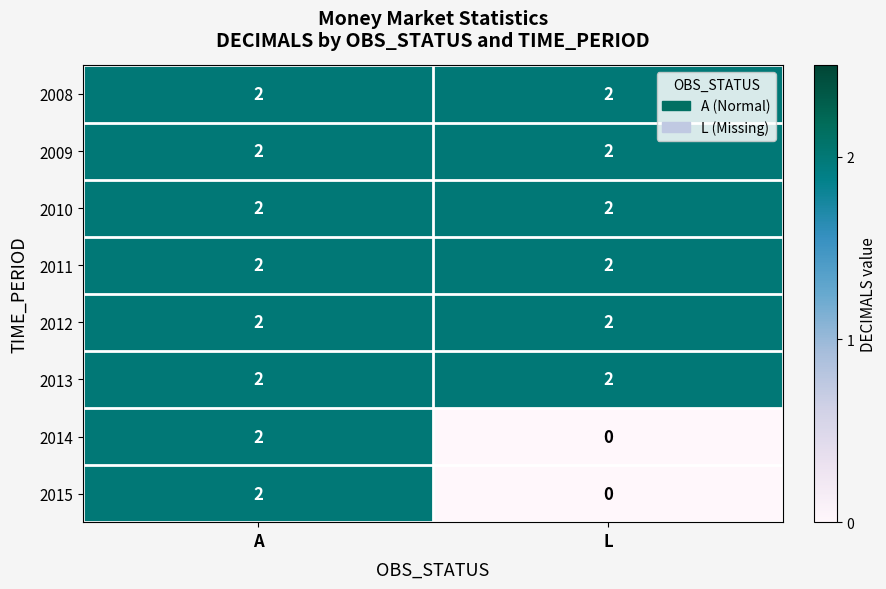

Reading right to left, extract all data points from this chart.

2008: L=2	A=2
2009: L=2	A=2
2010: L=2	A=2
2011: L=2	A=2
2012: L=2	A=2
2013: L=2	A=2
2014: L=0	A=2
2015: L=0	A=2